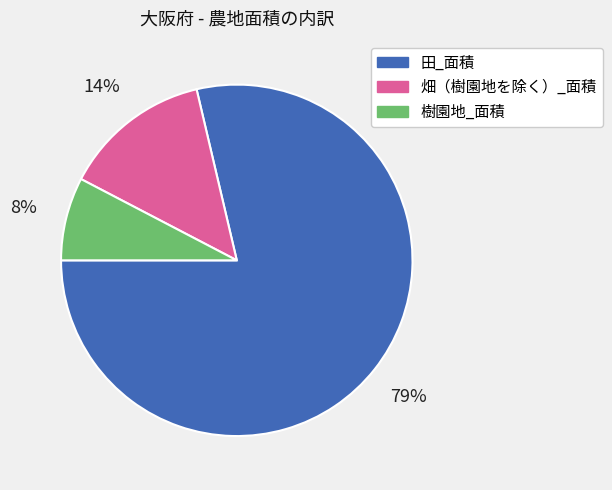

Between 畑（樹園地を除く）_面積 and 樹園地_面積, which is larger?

畑（樹園地を除く）_面積